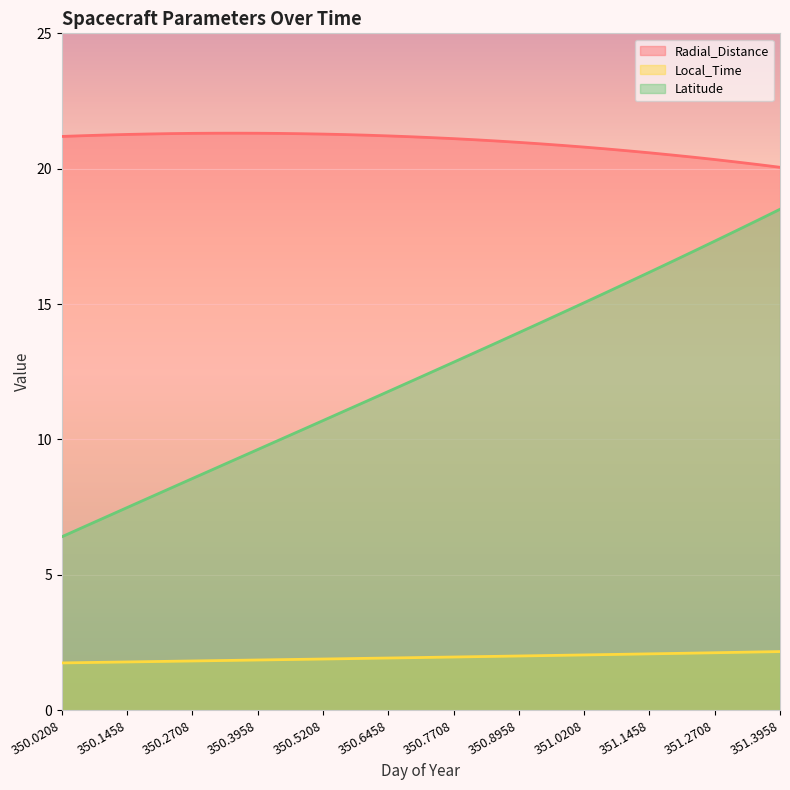

How many series are shown in this chart?

3